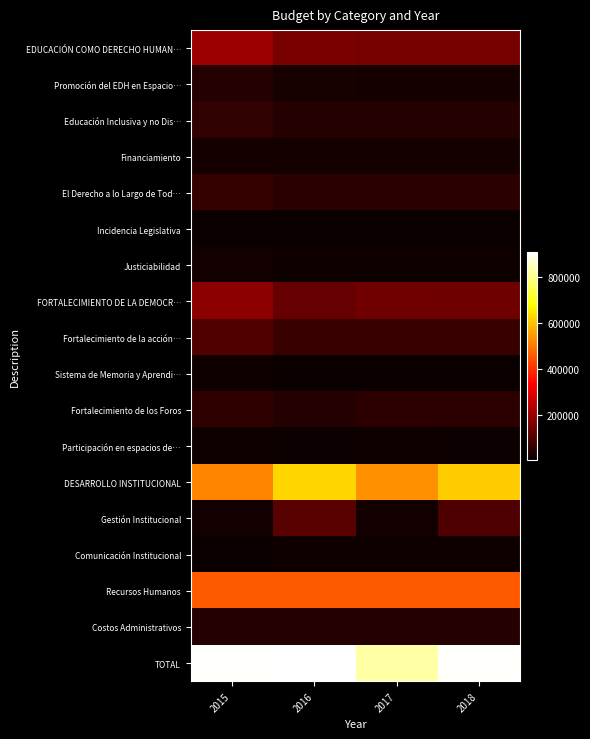

Reading left to right, what are all the values shown in this chart?

EDUCACIÓN COMO DERECHO HUMAN…: 2015=203667.7	2016=155650.0	2017=152650.0	2018=152650.0
Promoción del EDH en Espacio…: 2015=40412.1	2016=23000.0	2017=20000.0	2018=20000.0
Educación Inclusiva y no Dis…: 2015=60755.6	2016=42650.0	2017=42650.0	2018=42650.0
Financiamiento: 2015=21200.0	2016=20000.0	2017=20000.0	2018=20000.0
El Derecho a lo Largo de Tod…: 2015=63800.0	2016=50000.0	2017=50000.0	2018=50000.0
Incidencia Legislativa: 2015=0.0	2016=5000.0	2017=5000.0	2018=5000.0
Justiciabilidad: 2015=17500.0	2016=15000.0	2017=15000.0	2018=15000.0
FORTALECIMIENTO DE LA DEMOCR…: 2015=185000.1	2016=129455.0	2017=143605.0	2018=140105.0
Fortalecimiento de la acción…: 2015=103698.3	2016=69000.0	2017=70650.0	2018=69650.0
Sistema de Memoria y Aprendi…: 2015=12548.0	2016=8100.0	2017=8100.0	2018=8100.0
Fortalecimiento de los Foros: 2015=55253.8	2016=41355.0	2017=51355.0	2018=51355.0
Participación en espacios de…: 2015=13500.0	2016=11000.0	2017=13500.0	2018=11000.0
DESARROLLO INSTITUCIONAL: 2015=514000.0	2016=624450.0	2017=529000.0	2018=611000.0
Gestión Institucional: 2015=16000.0	2016=111450.0	2017=16000.0	2018=98000.0
Comunicación Institucional: 2015=0.0	2016=15000.0	2017=15000.0	2018=15000.0
Recursos Humanos: 2015=455000.0	2016=455000.0	2017=455000.0	2018=455000.0
Costos Administrativos: 2015=43000.0	2016=43000.0	2017=43000.0	2018=43000.0
TOTAL: 2015=902667.8	2016=909555.0	2017=825255.0	2018=903755.0